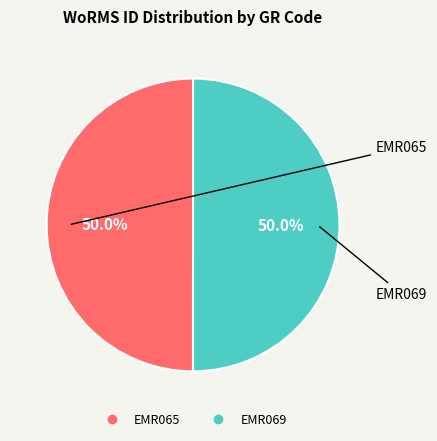

True or false: EMR069 accounts for 50% of the total.

True